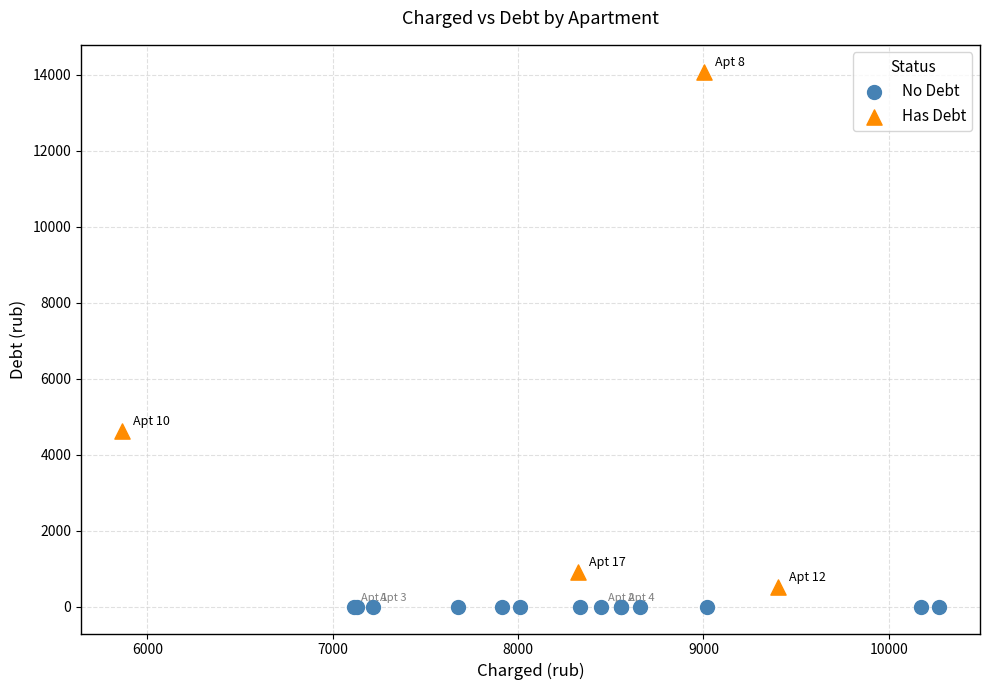

Which series reaches the maximum Y coordinate?

Has Debt